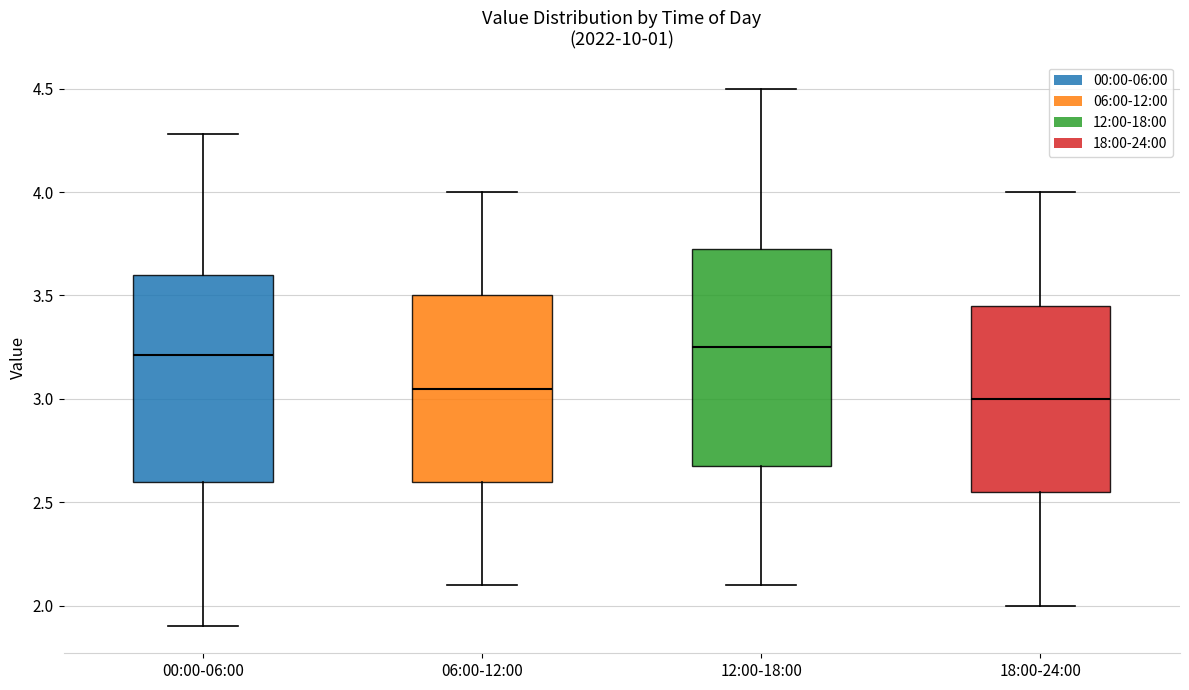

Where is the upper edge of the box for 06:00-12:00 on the y-axis? The values are not printed on the chart, so give them approximately, as read against the axis.

3.50